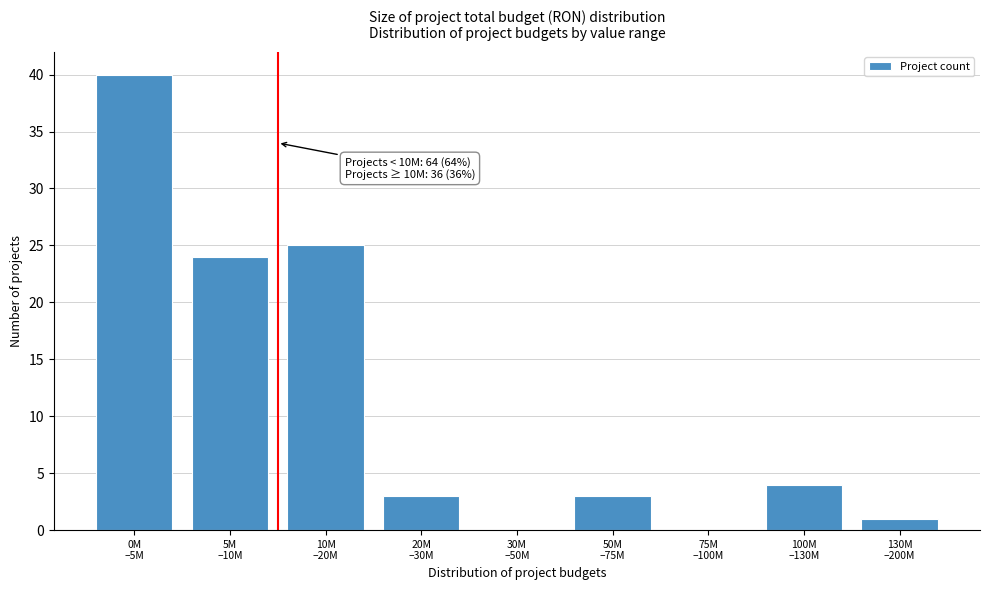

What is the greatest value displayed?

40